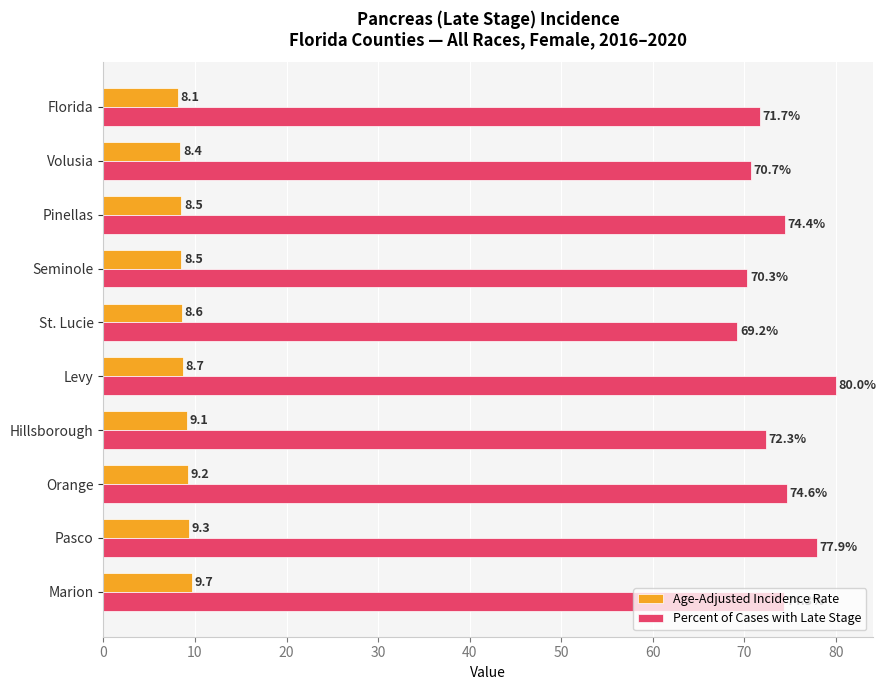

What is the maximum value for Age-Adjusted Incidence Rate?

9.7